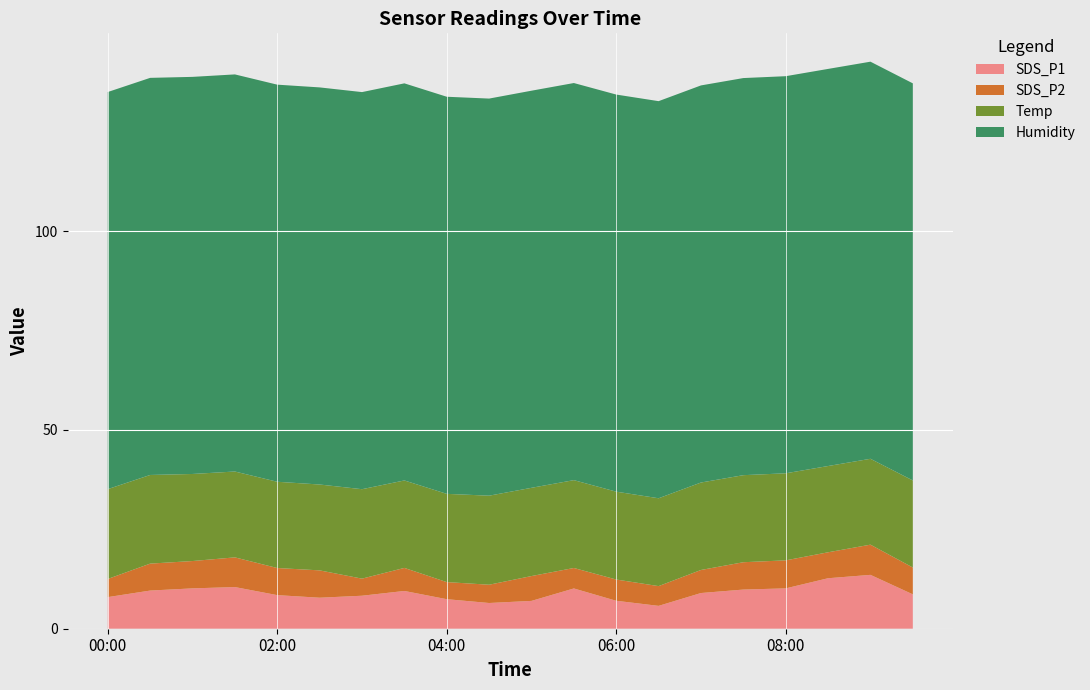

Reading right to left, list all the values displayed in this chart.

SDS_P1: 8.7	13.6	12.7	10.2	9.8	9.0	5.8	7.0	10.1	7.0	6.5	7.4	9.5	8.3	7.8	8.4	10.5	10.2	9.6	8.0
SDS_P2: 6.8	7.6	6.5	7.0	6.9	5.8	5.0	5.3	5.2	6.2	4.6	4.3	5.8	4.3	6.9	6.8	7.5	6.9	6.8	4.6
Temp: 21.9	21.6	21.7	21.9	21.9	22.0	22.1	22.1	22.1	22.2	22.4	22.2	22.0	22.5	21.6	21.7	21.6	21.9	22.3	22.6
Humidity: 99.9	99.9	99.9	99.9	99.9	99.9	99.9	99.9	99.9	99.9	99.9	99.9	99.9	99.9	99.9	99.9	99.9	99.9	99.9	99.9